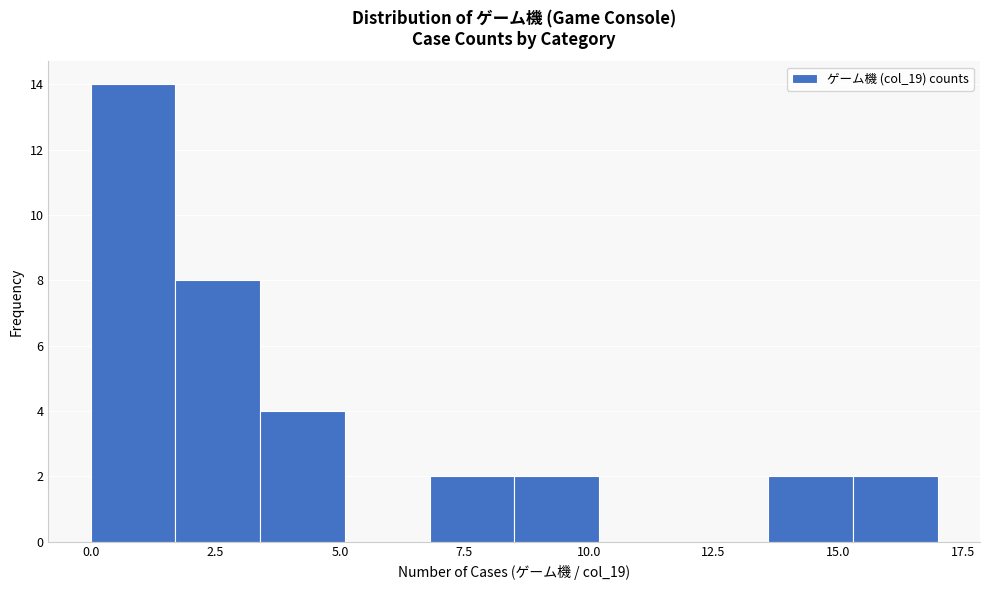

Read against the x-axis, roughly where is the centre of the tallest bar?

1.0